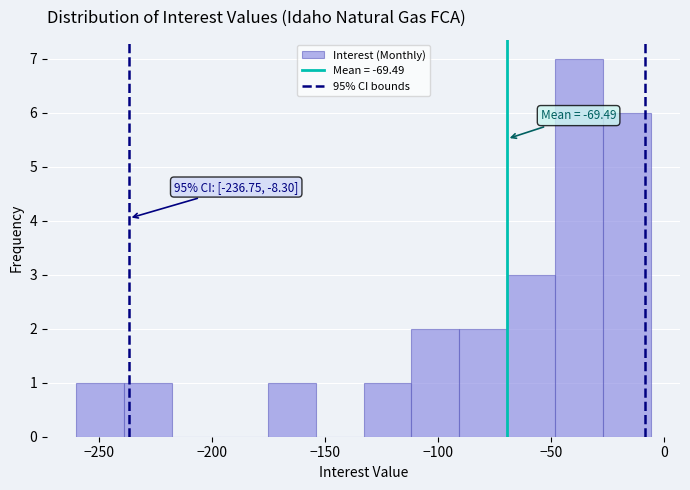

Over which range of the x-axis is the bar tallest?

-50 to -25